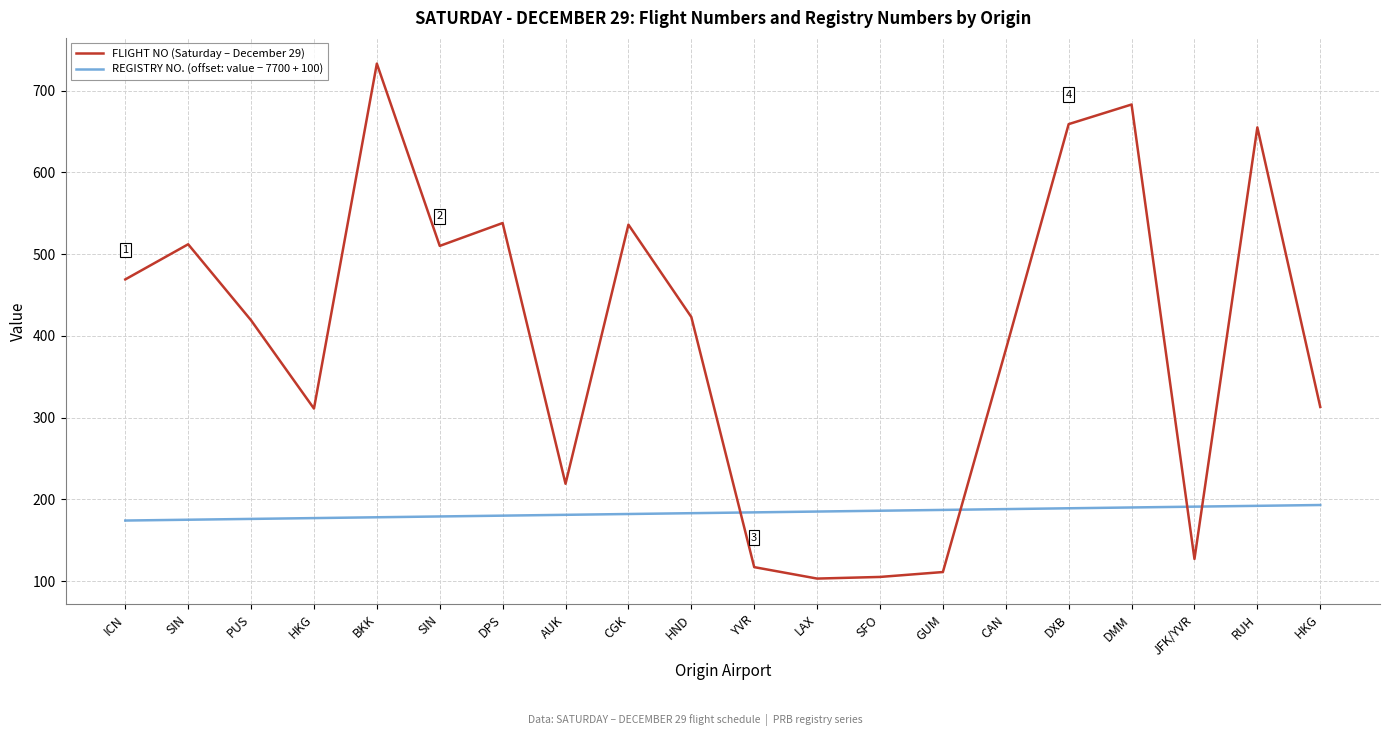

Is this an area chart (filled region under the line)?

No